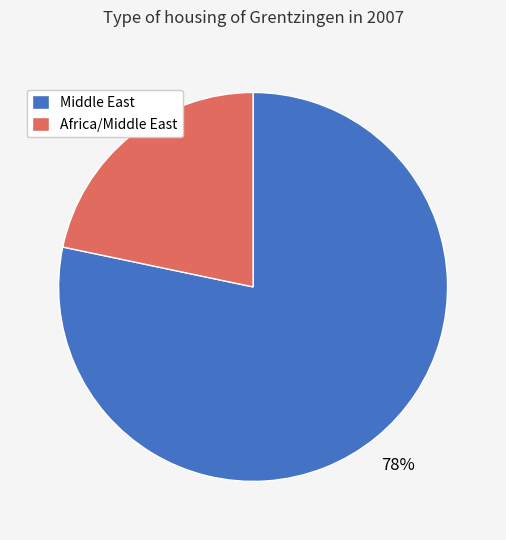

Does Middle East represent more than half of the total?

Yes